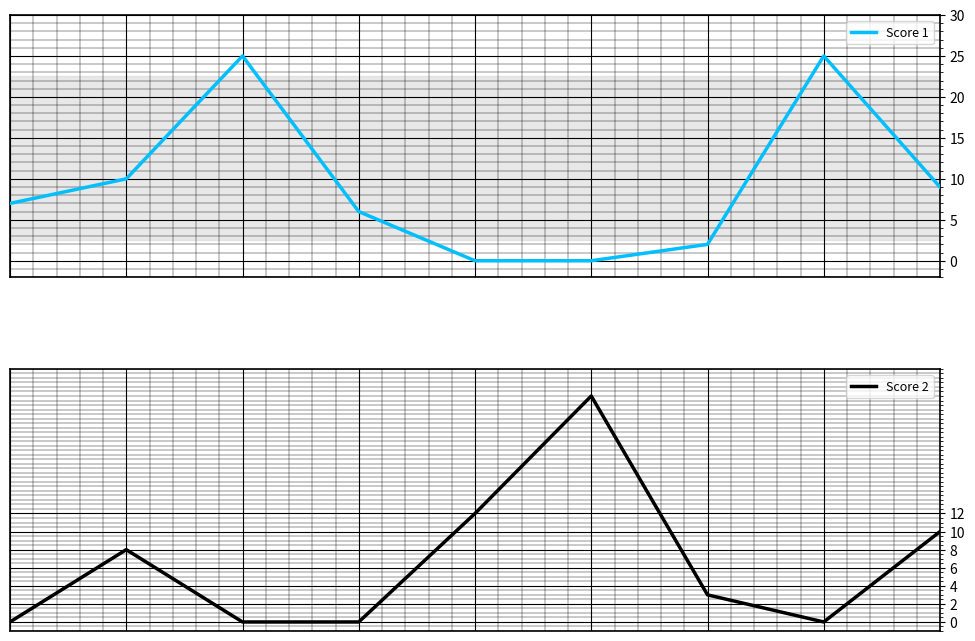

What is the highest value of the Score 1 series?

25